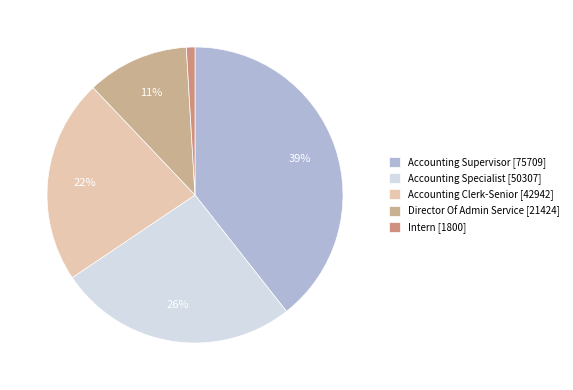

How many slices are in this pie chart?

5